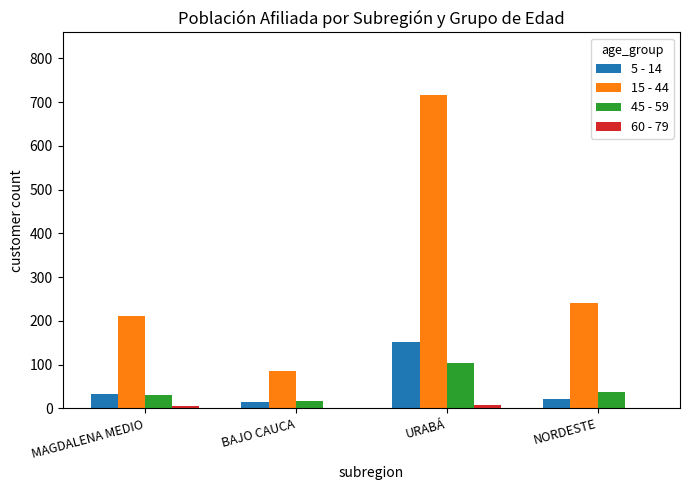

The value of 45 - 59 at URABÁ is 103. True or false?

True